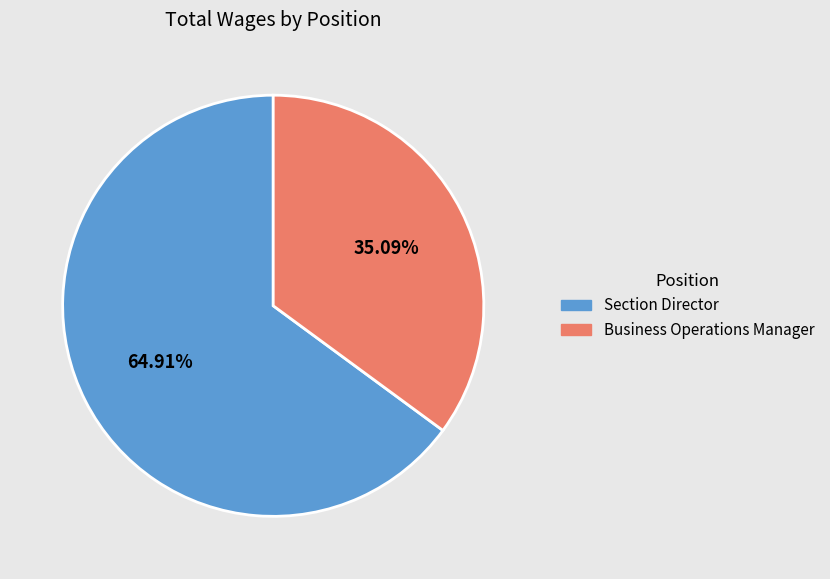

What percentage is the Section Director slice, to the nearest percent?

65%